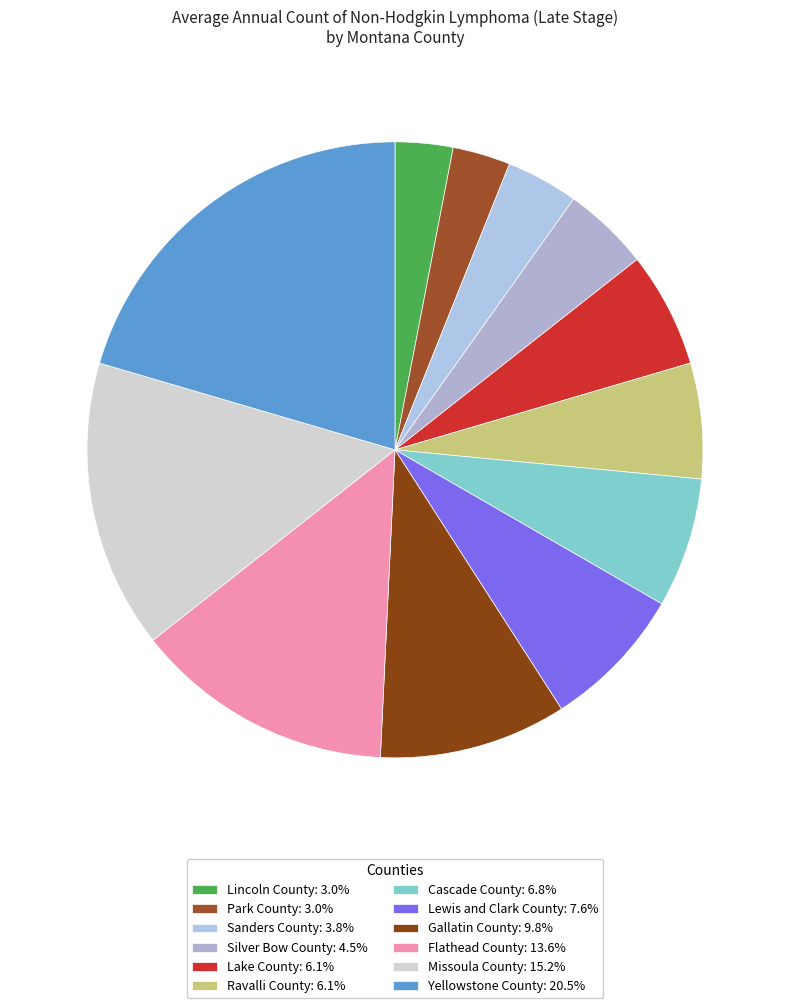

How many slices are in this pie chart?

12